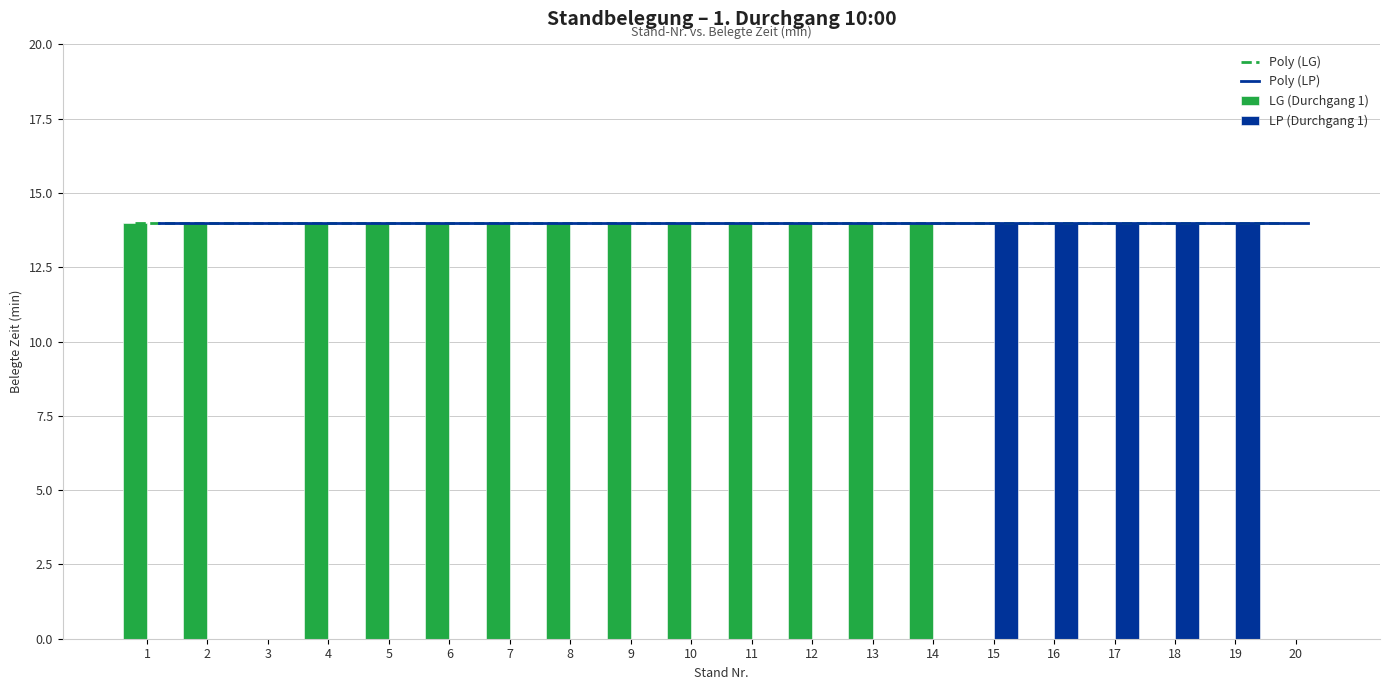

What is the value of the Poly (LG) bar at the 13th from the left?

14.0